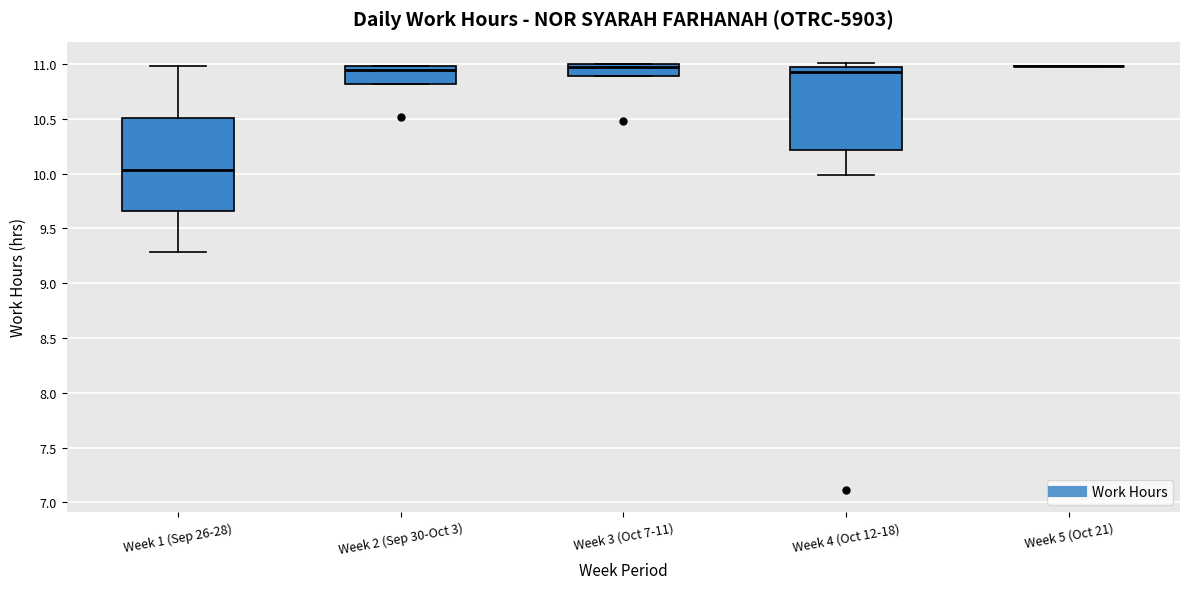

Which box is the tallest, from its lower edge to its upper edge?

Week 1 (Sep 26-28)